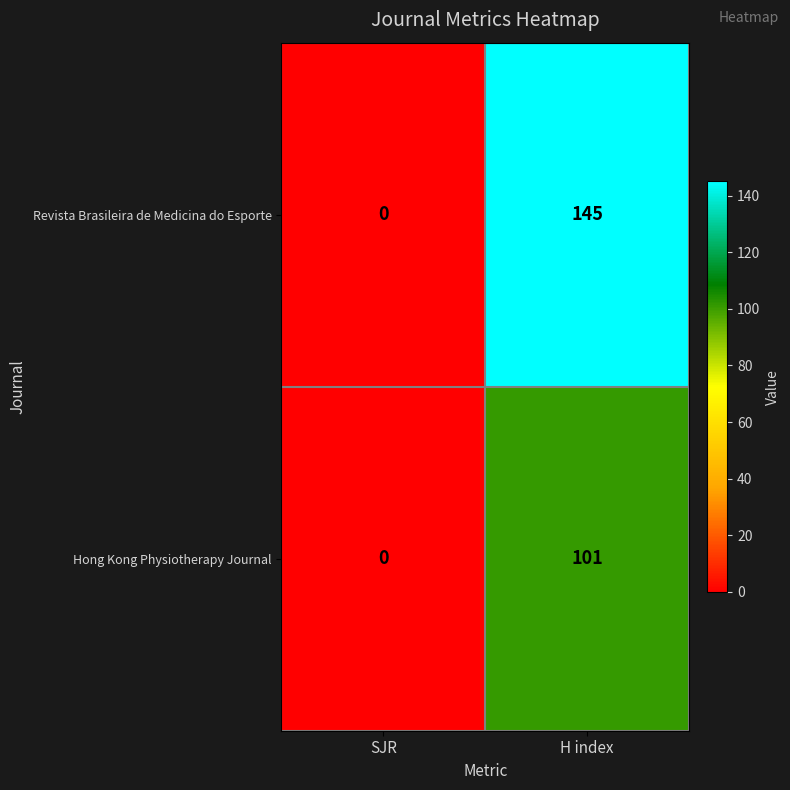

Which series has the widest spread of values?

Revista Brasileira de Medicina do Esporte